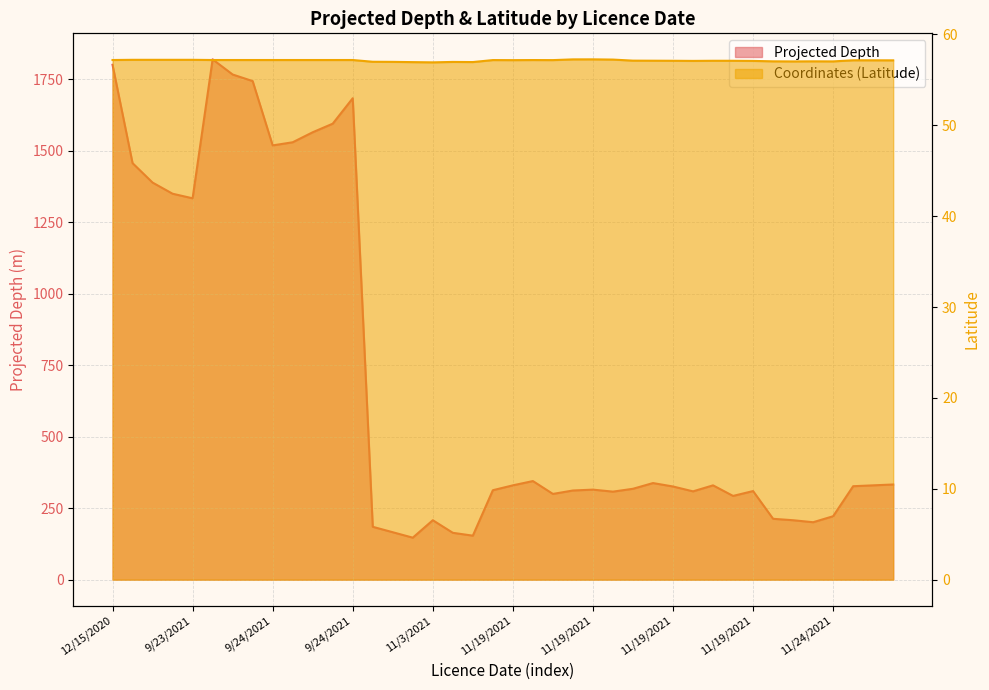

How many values in the Coordinates (Latitude) series exceed 57?

34